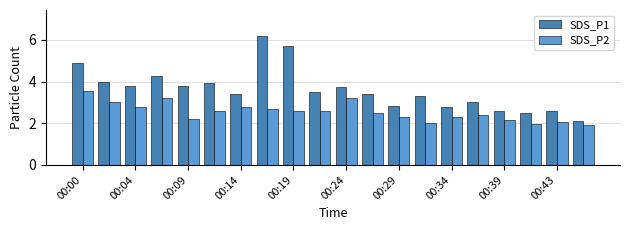

List the series in order of their peak value, highest first.

SDS_P1, SDS_P2